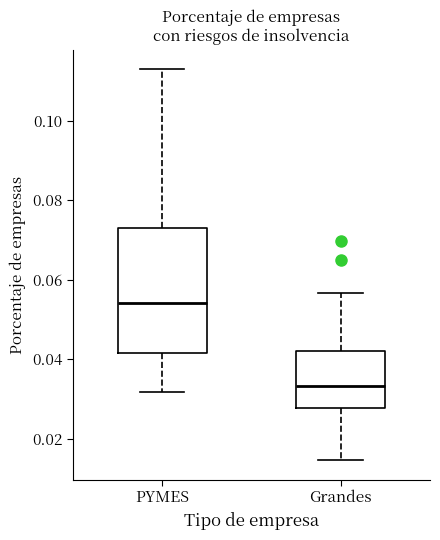

Comparing the boxes themselves (not the whiskers), which one is the tallest?

PYMES